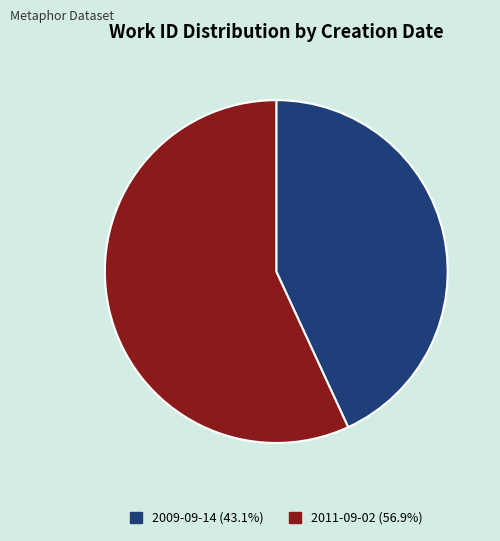

Is the sum of 2009-09-14 and 2011-09-02 greater than half?

Yes